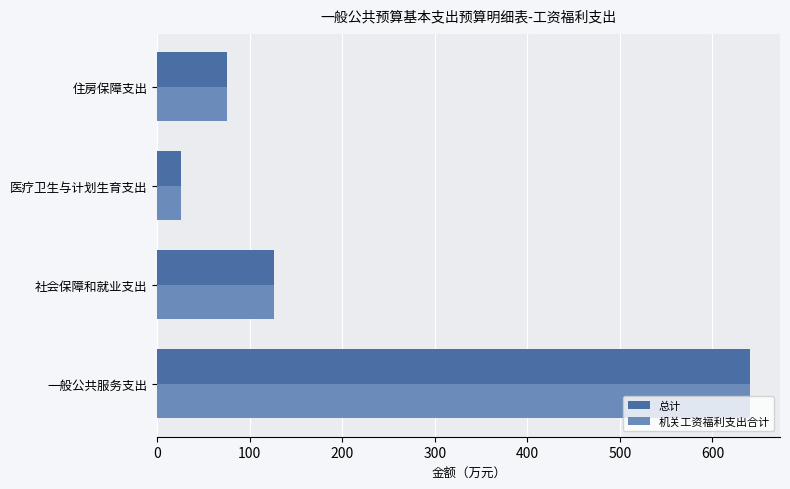

At which category is the sum across all series the highest?

一般公共服务支出